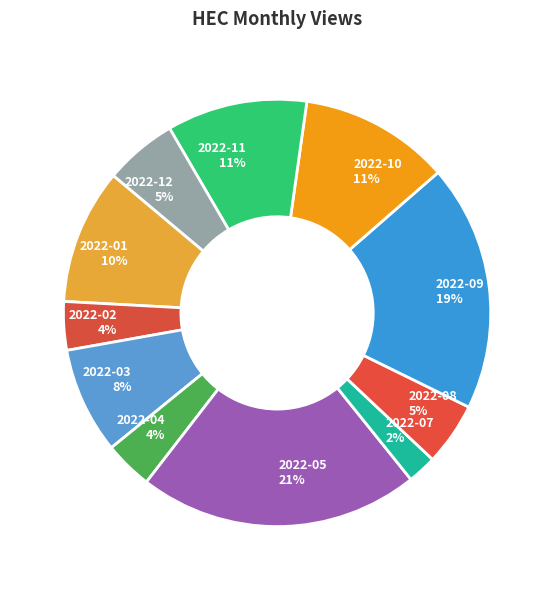

What is the ratio of the value at 2022-05 to the value at 2022-10?

1.9